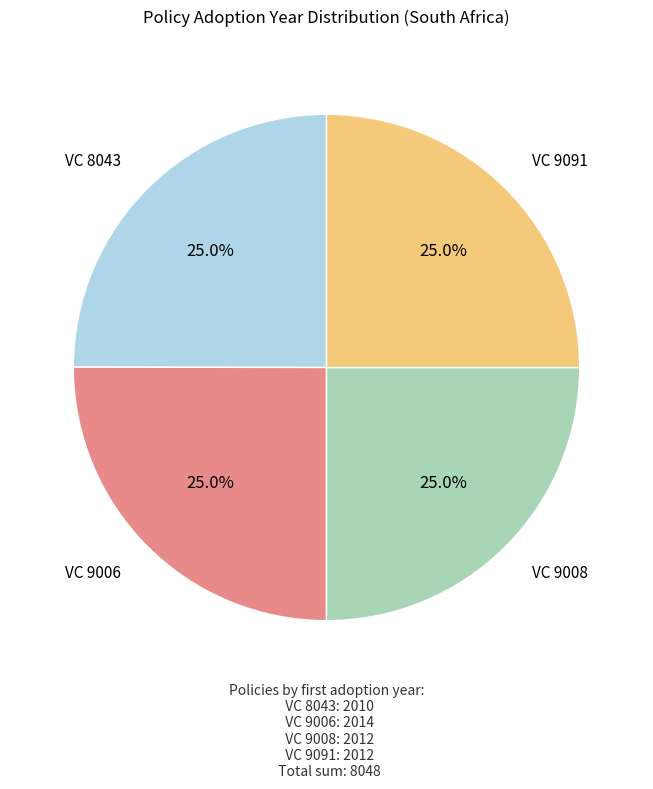

Is there any slice that represents more than half of the pie?

No